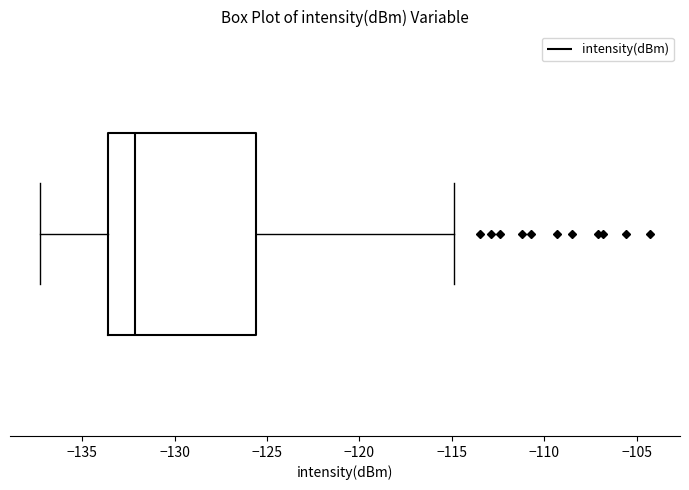

Transcribe this box plot: give where the median line is, the range the box spans, and where the two whiskers end, as read against the x-axis. The values are not printed on the chart, so give them approximately, as read against the axis.

median -132.0, box -133.5 to -125.5, whiskers -137.5 to -115.0